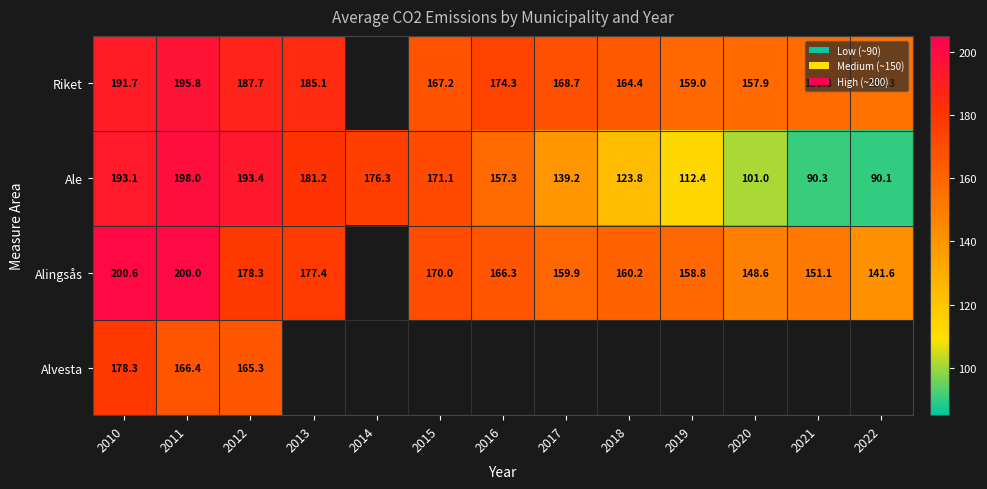

What is the approximate value of Ale at 2010?

193.1